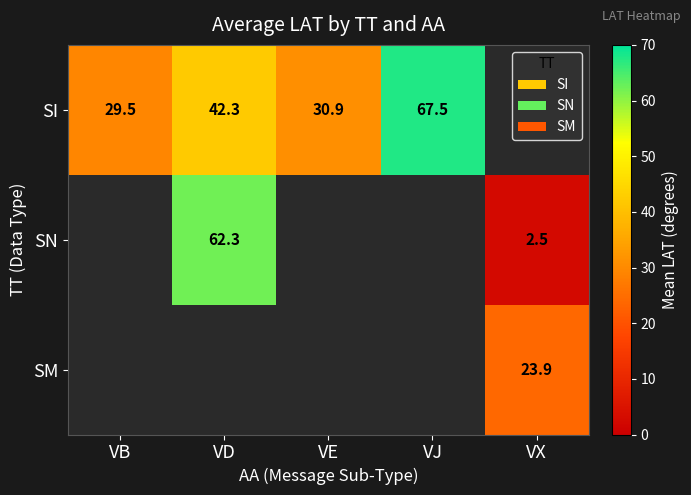

Rank the series by their maximum value, from highest to lowest.

SI, SN, SM